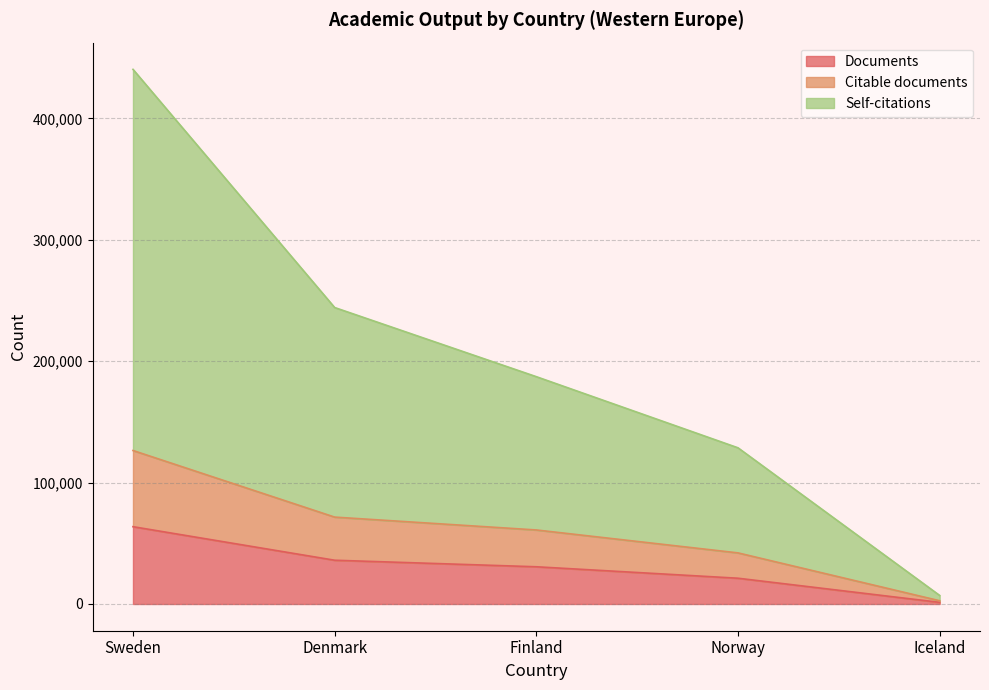

Is it true that Citable documents equals 166636 at Sweden?

False